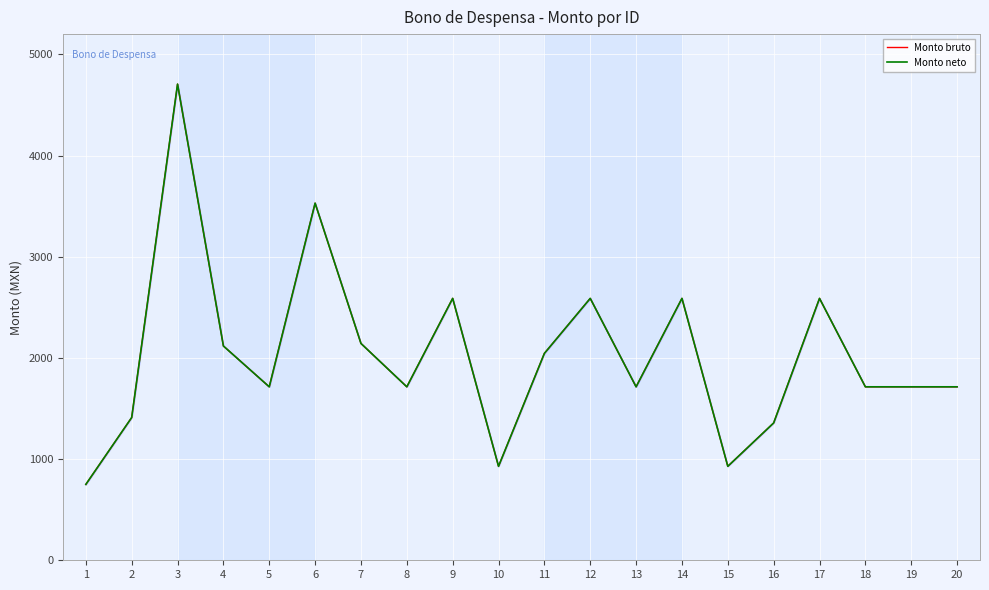

Count the number of data series in this chart.

2